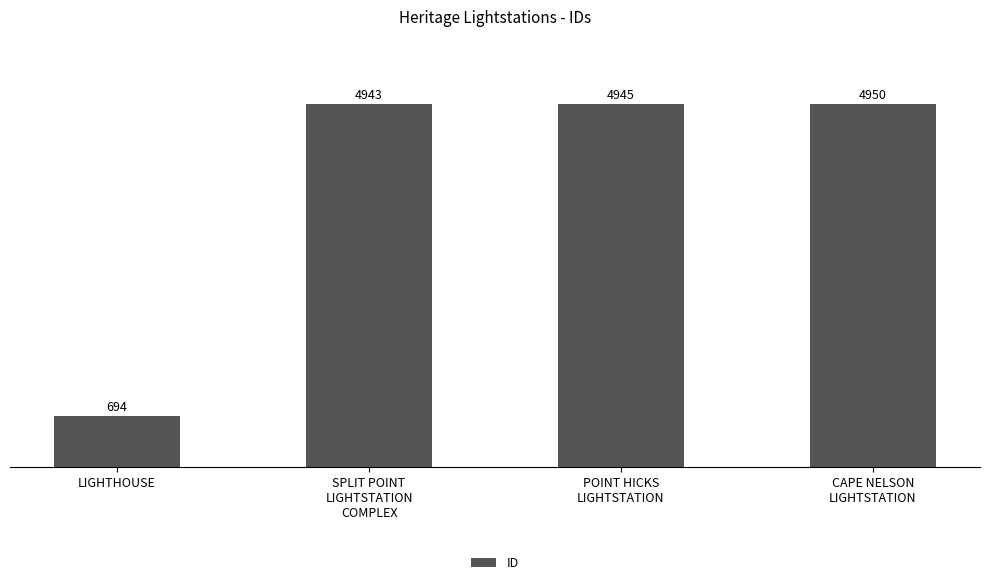

What value does the data have at CAPE NELSON
LIGHTSTATION, to the nearest 10?

4950